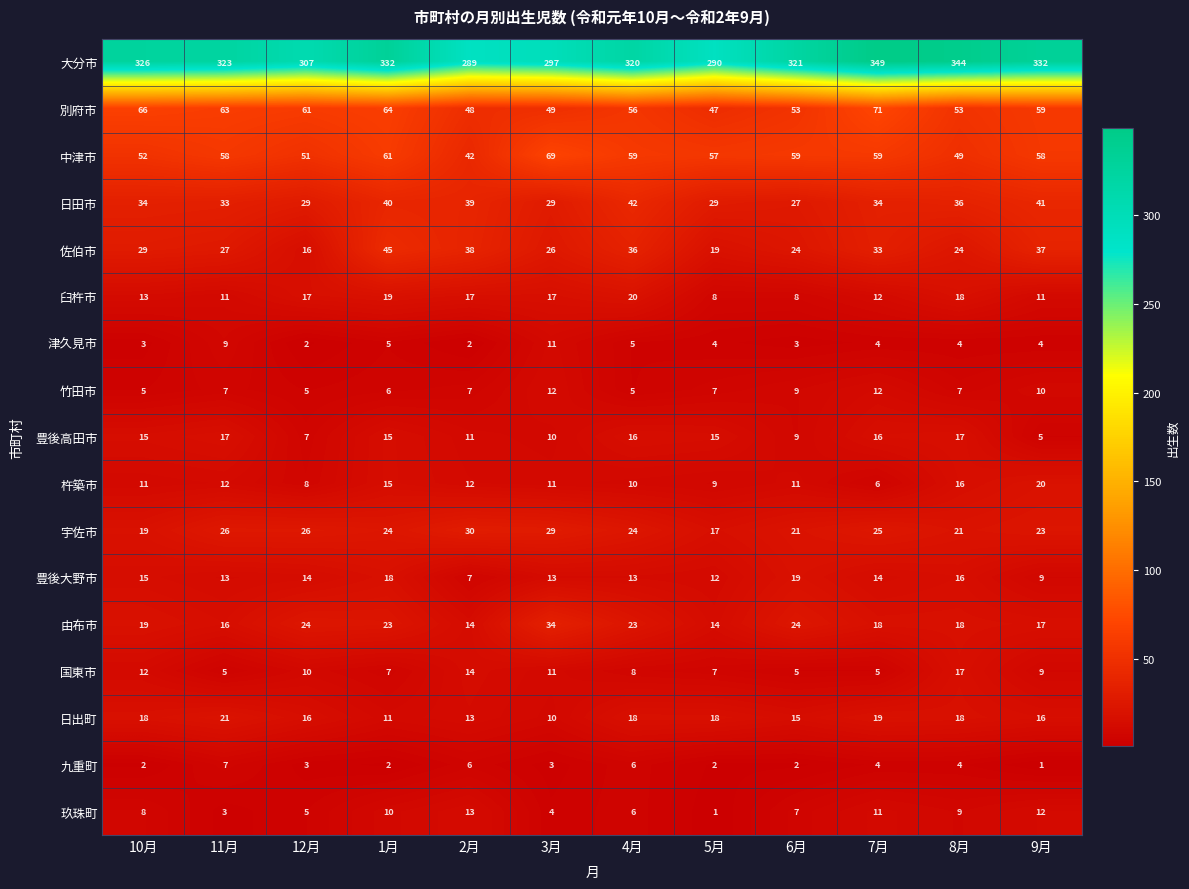

Which series has the largest range (max minus min)?

大分市